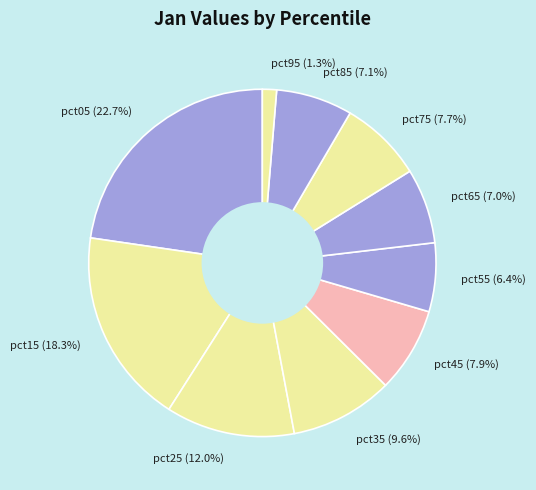

True or false: pct15 accounts for 28% of the total.

False